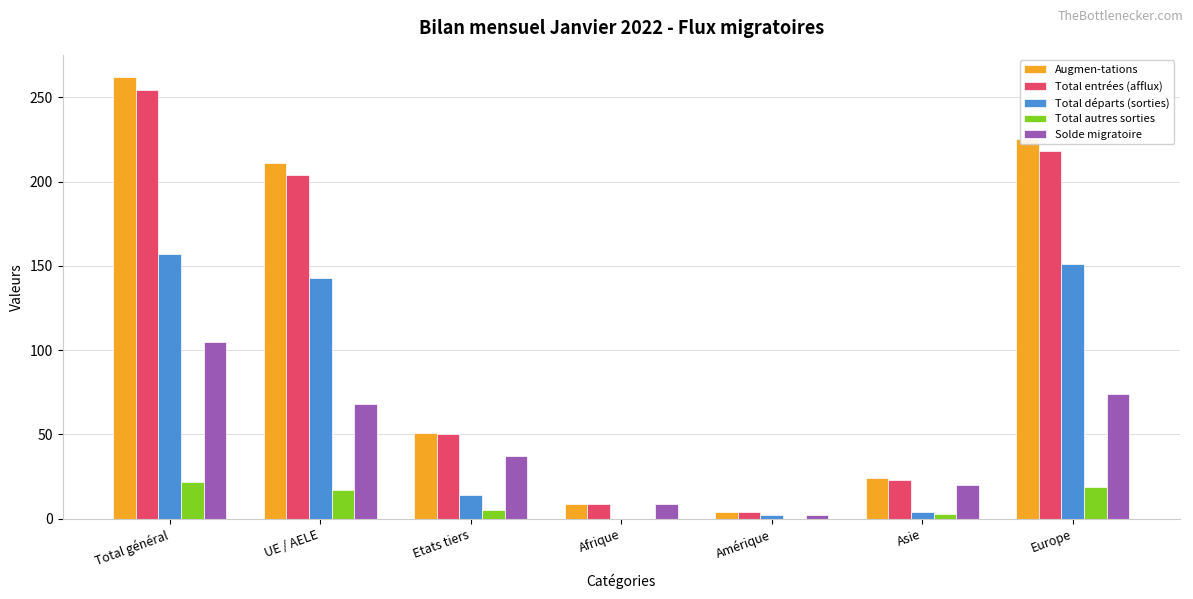

Count the number of data series in this chart.

5